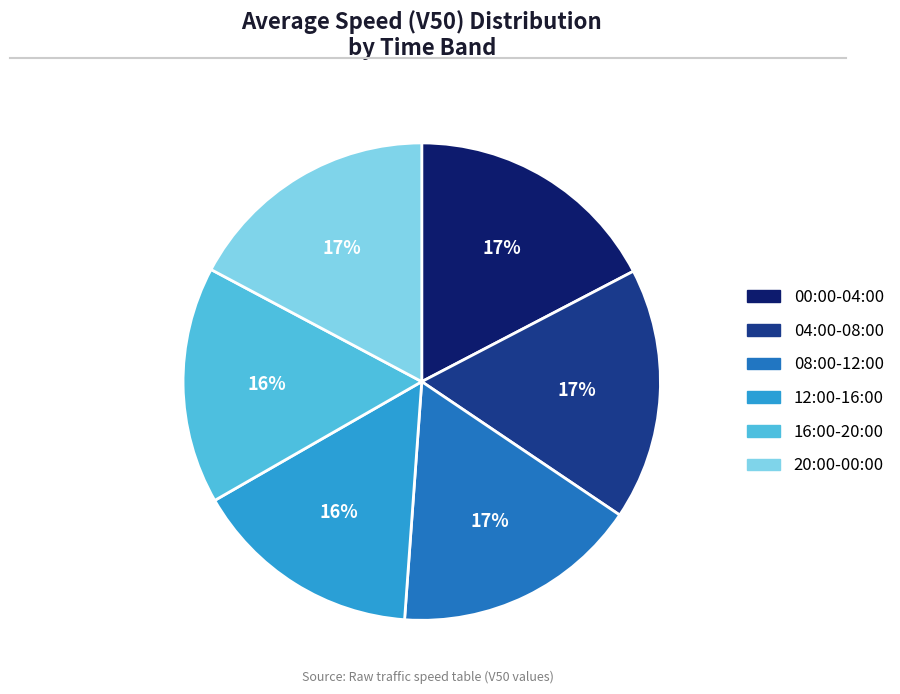

To the nearest percent, what percentage of the pie is 16:00-20:00?

16%